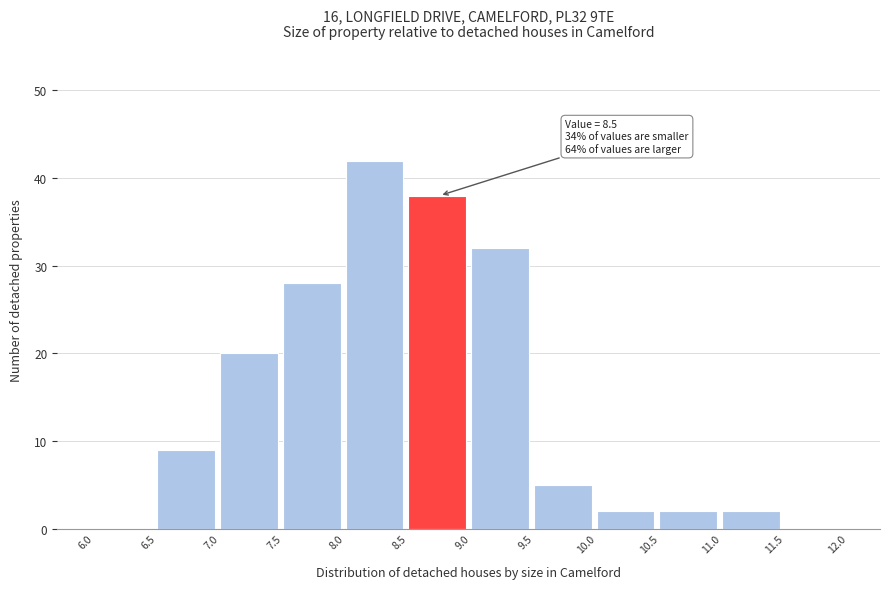

Over which range of the x-axis is the bar tallest?

8.0 to 8.5